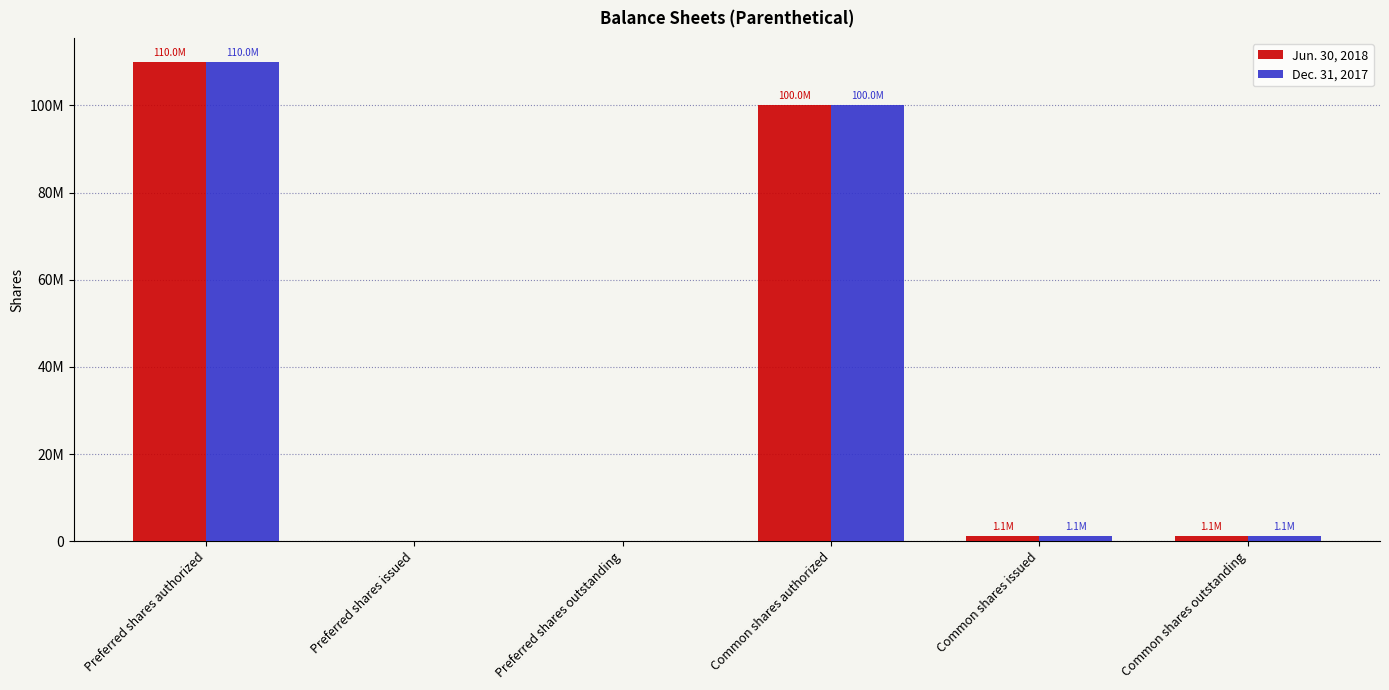

What are all the series names shown in the legend?

Jun. 30, 2018, Dec. 31, 2017